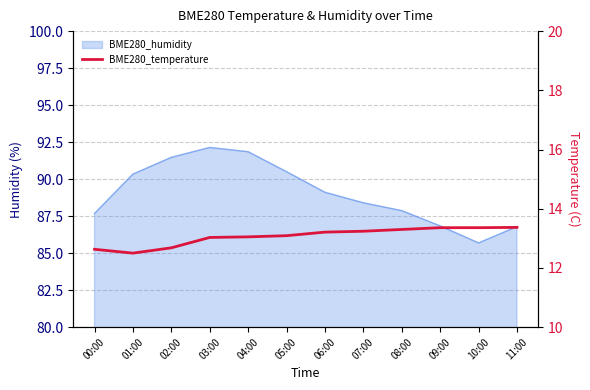

What is the sum of all values?

156.8